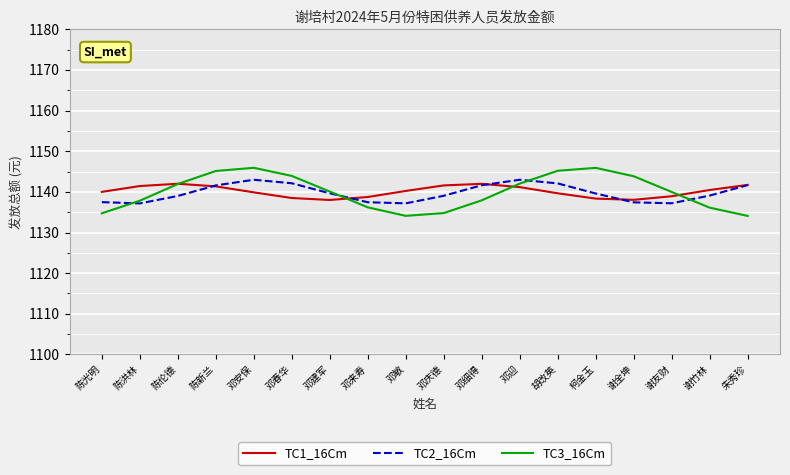

Is it true that TC2_16Cm equals 421.3 at 谢友财?

False